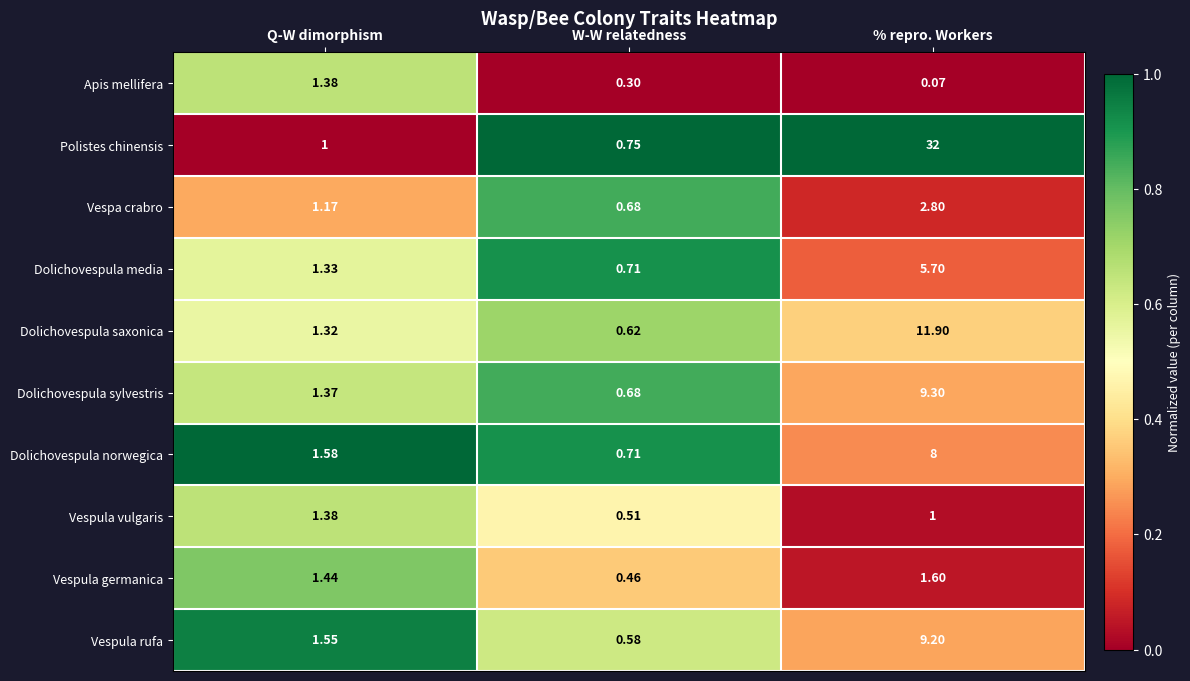

Which category has the lowest value in the Vespula rufa series?

W-W relatedness